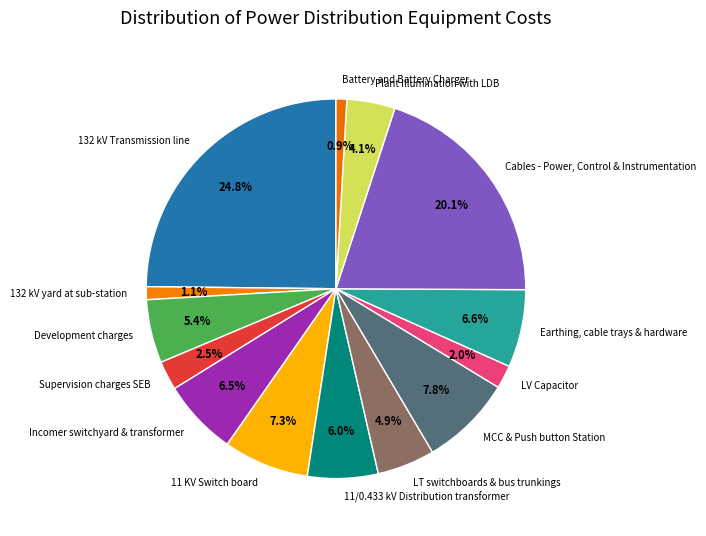

Rank the categories by value from highest to lowest.

132 kV Transmission line, Cables - Power, Control & Instrumentation, MCC & Push button Station, 11 KV Switch board, Earthing, cable trays & hardware, Incomer switchyard & transformer, 11/0.433 kV Distribution transformer, Development charges, LT switchboards & bus trunkings, Plant Illumination with LDB, Supervision charges SEB, LV Capacitor, 132 kV yard at sub-station, Battery and Battery Charger